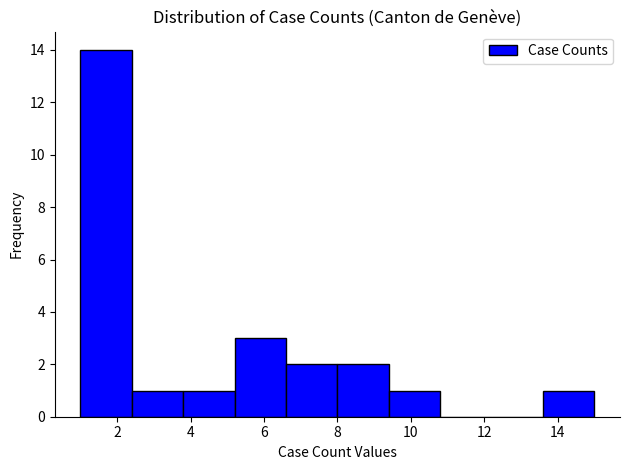

Reading left to right, list every bar in this chart as the range it spans on the x-axis followed by its height. The values are not printed on the chart, so give them approximately, as read against the axis.

1.0 to 2.4: 14
2.4 to 3.8: 1
3.8 to 5.2: 1
5.2 to 6.6: 3
6.6 to 8.0: 2
8.0 to 9.4: 2
9.4 to 10.8: 1
10.8 to 12.2: 0
12.2 to 13.6: 0
13.6 to 15.0: 1